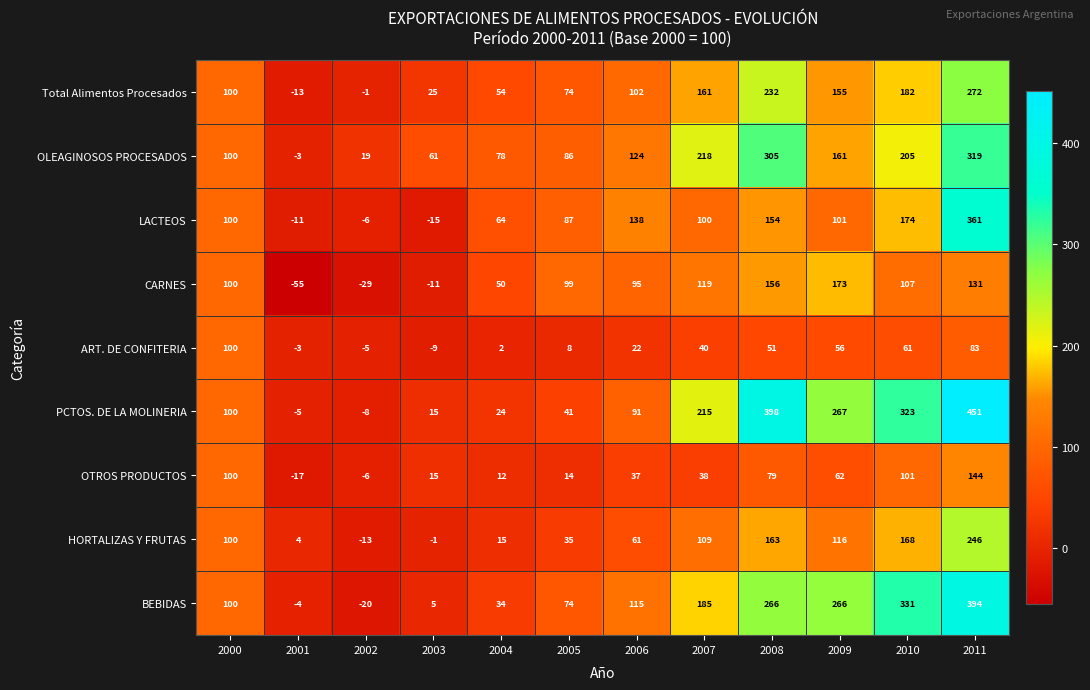

True or false: OTROS PRODUCTOS has a value of 7 at 2005.

False